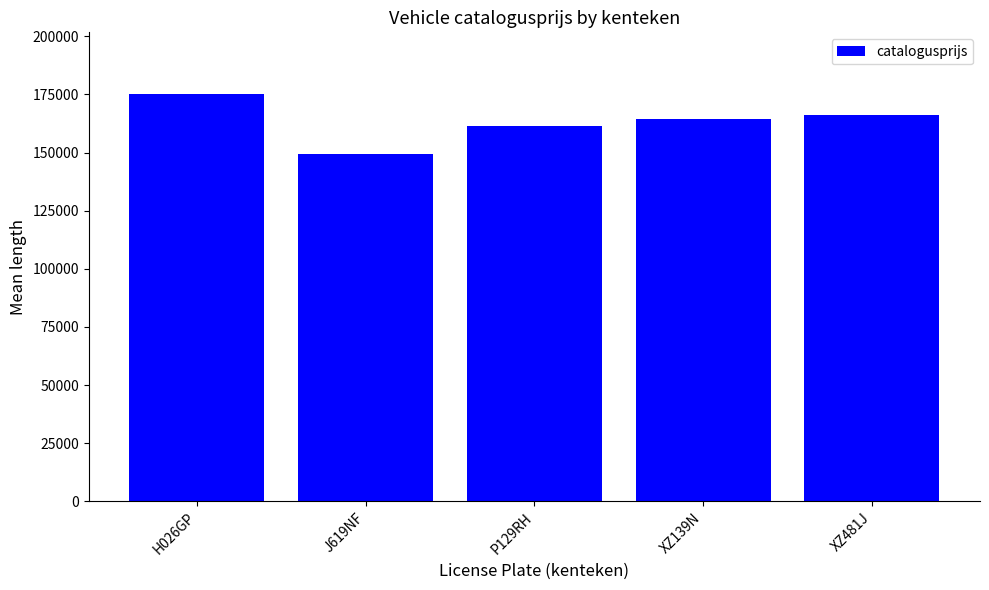

Reading left to right, what are all the values shown in this chart?

H026GP=175370	J619NF=149440	P129RH=161461	XZ139N=164550	XZ481J=166160